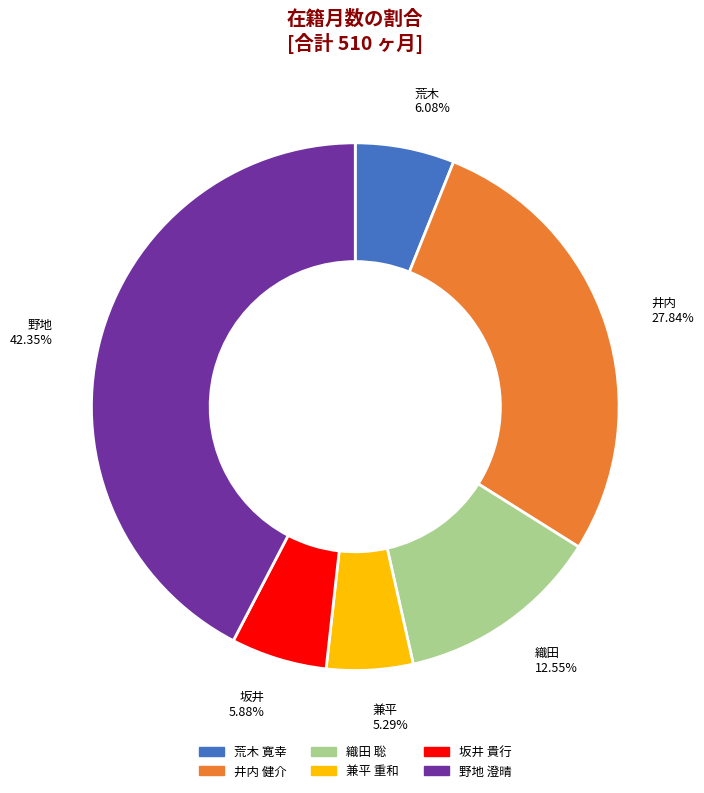

To the nearest percent, what is the difference between the largest and smallest slice percentages?

37%